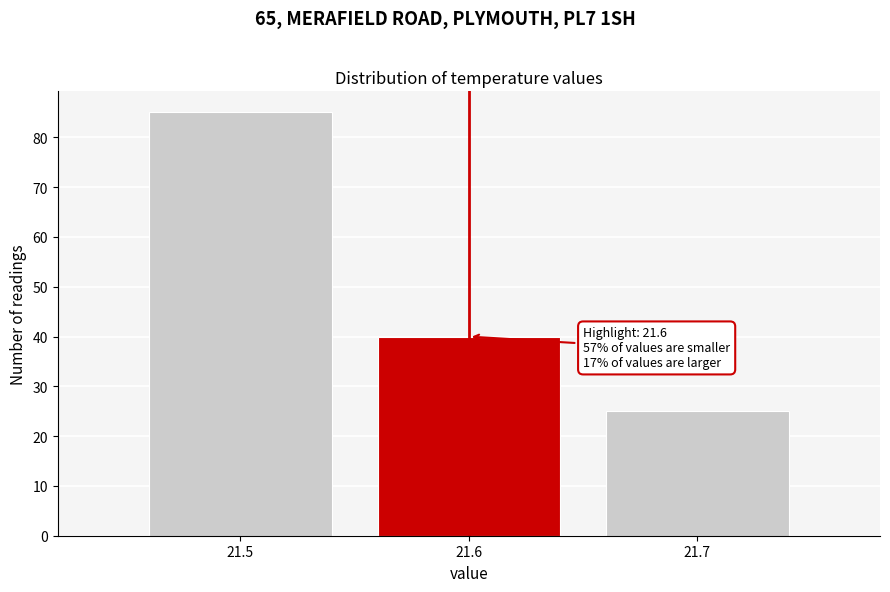

Reading right to left, extract all data points from this chart.

21.7=25	21.6=40	21.5=85